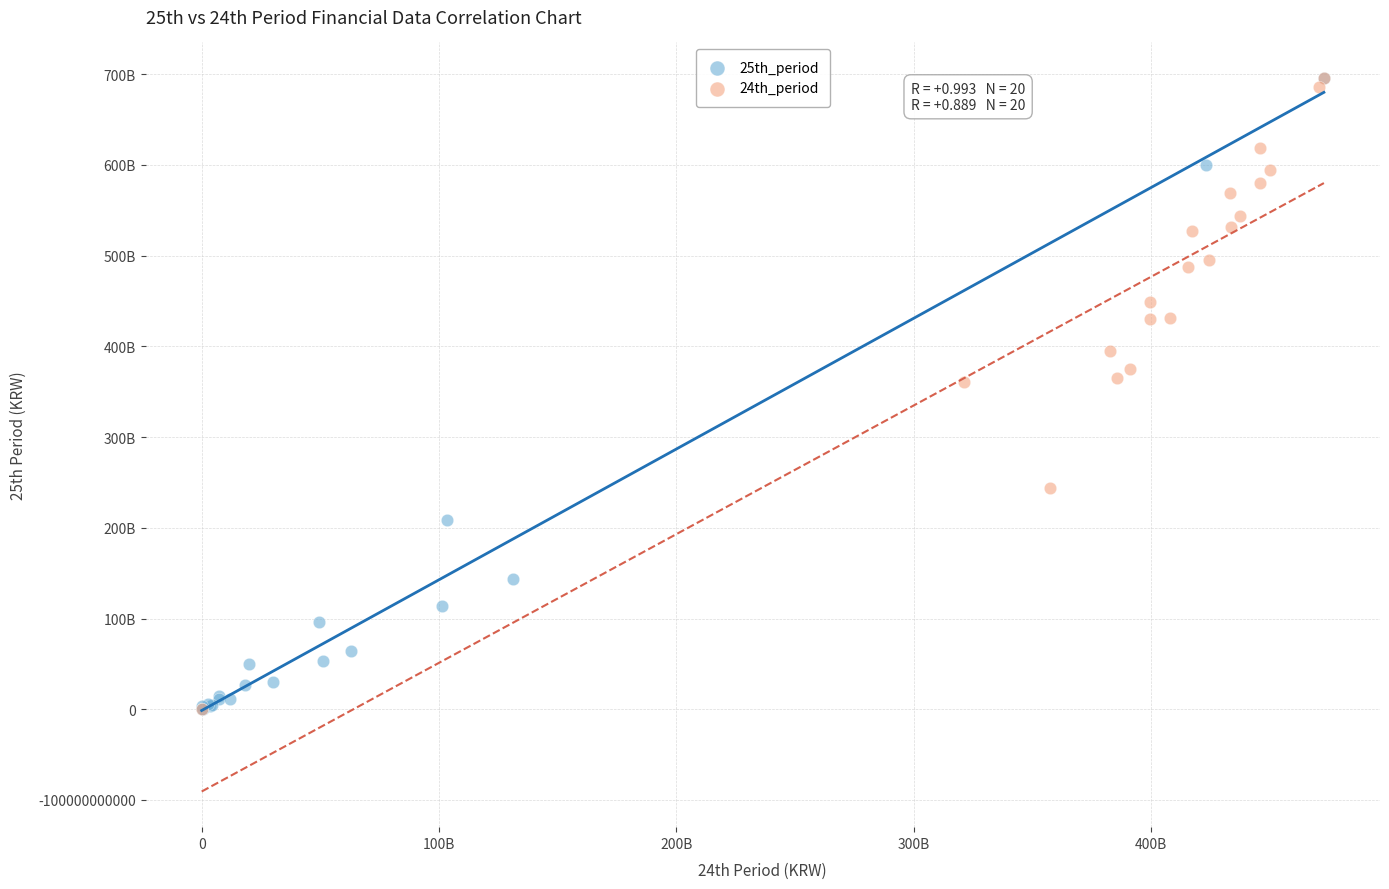

What are all the series names shown in the legend?

25th_period, 24th_period